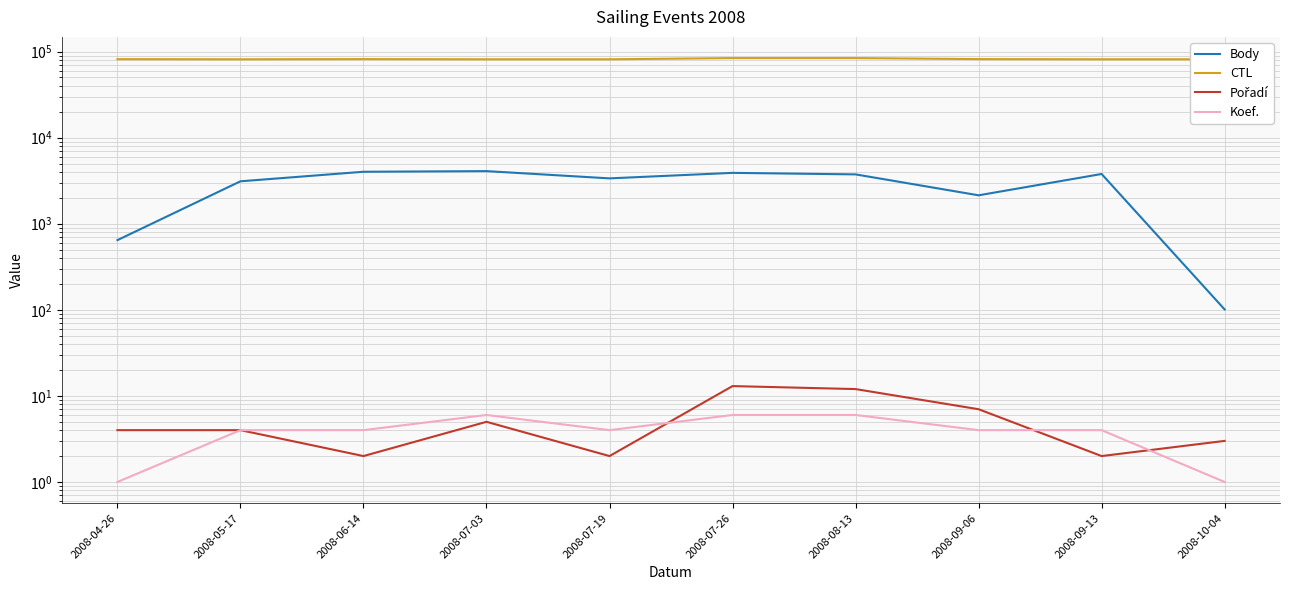

What is the difference between the maximum and minimum values in the Koef. series?

5